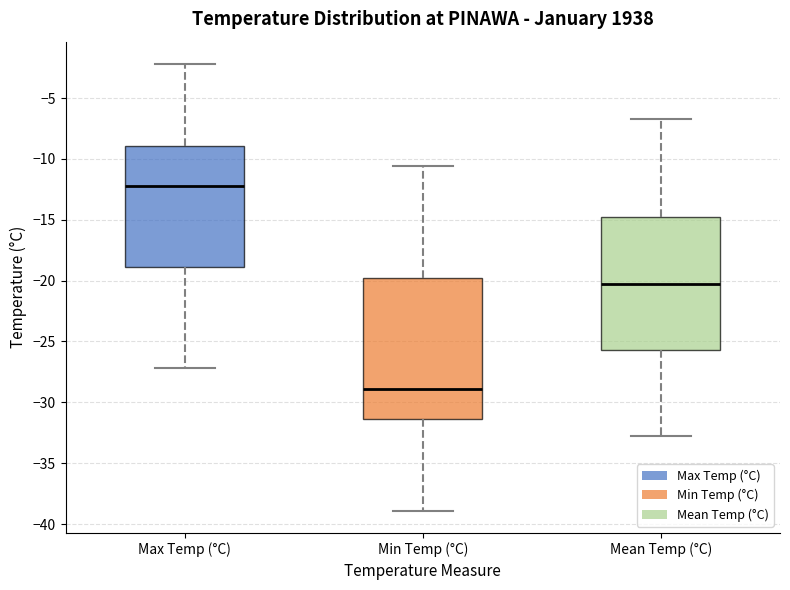

Where does the median line of the box for Mean Temp (°C) sit on the y-axis? The values are not printed on the chart, so give them approximately, as read against the axis.

-20.5